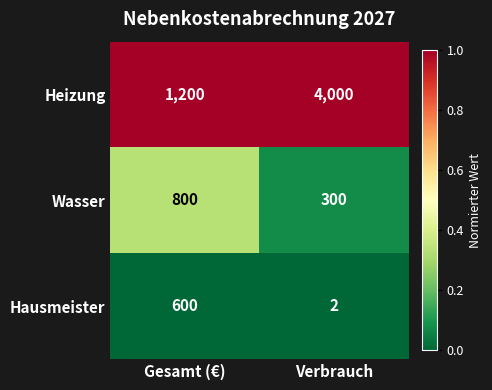

Which series has the largest range (max minus min)?

Heizung